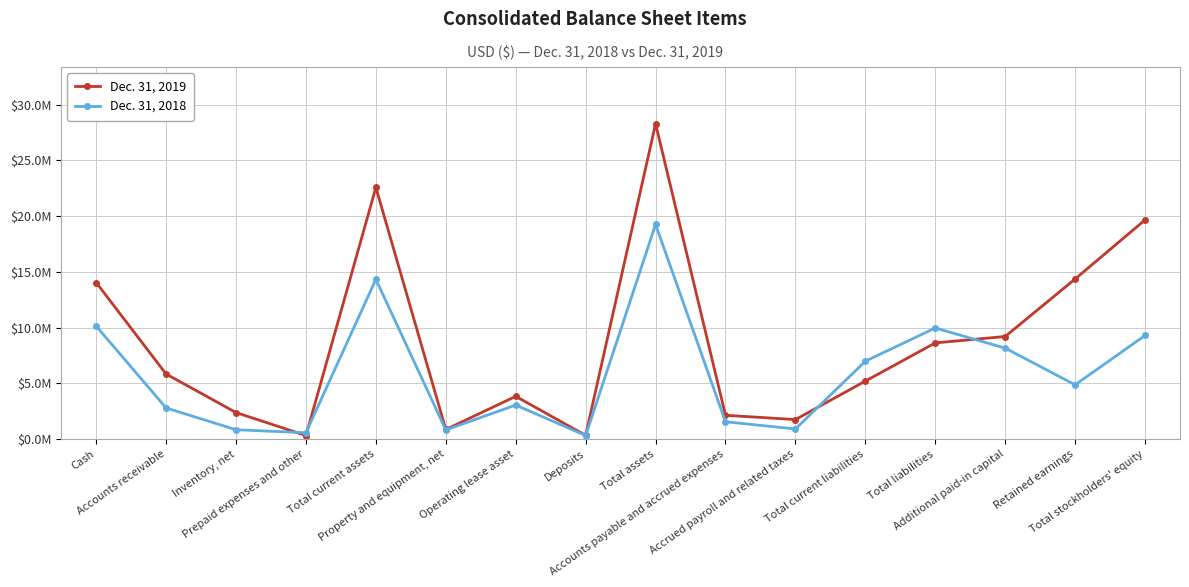

What are all the series names shown in the legend?

Dec. 31, 2019, Dec. 31, 2018